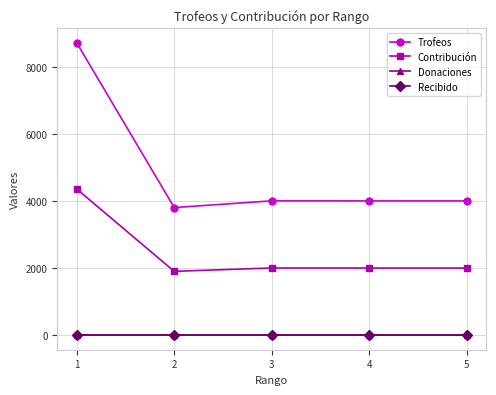

Which series changed the most between 1 and 2?

Trofeos